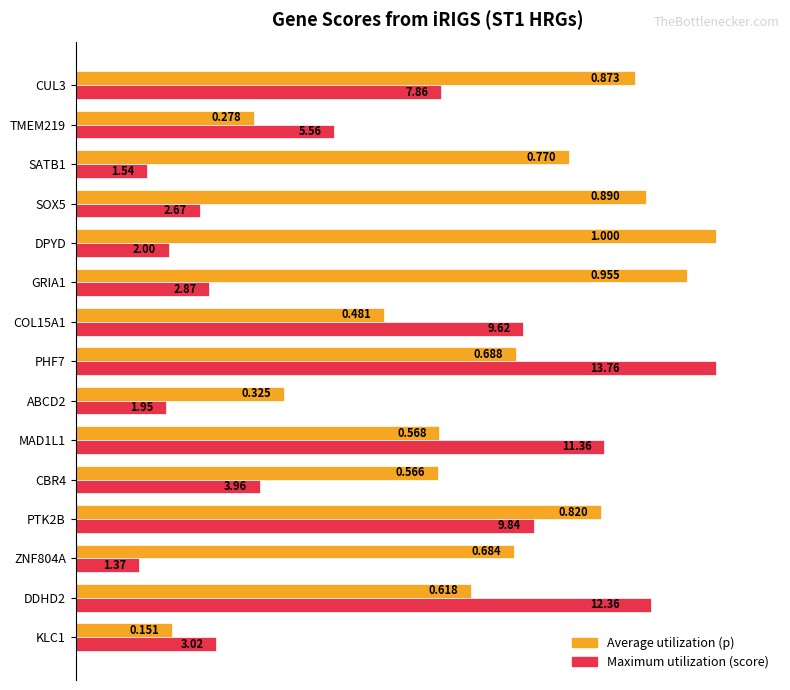

How many distinct data groups are displayed?

2